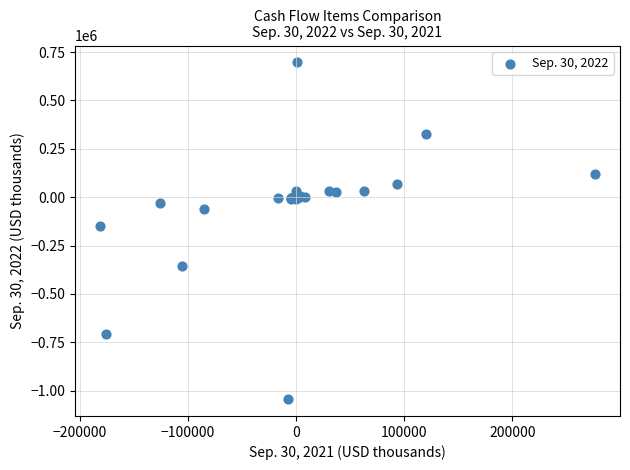

What Y value in the scatter plot is closest to -173446?

-147500